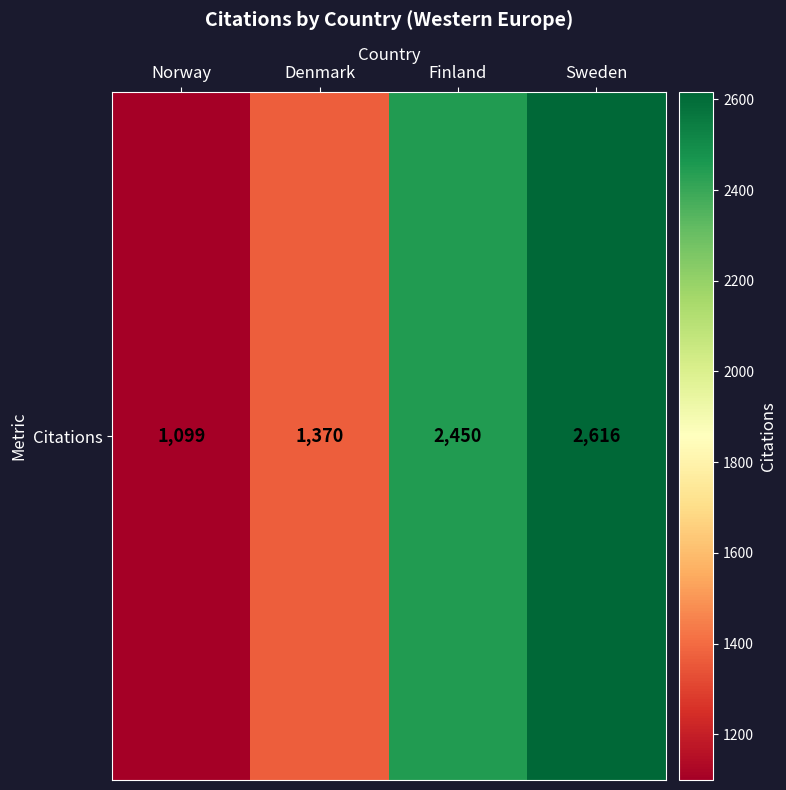

What is the difference between the maximum and minimum values?

1517